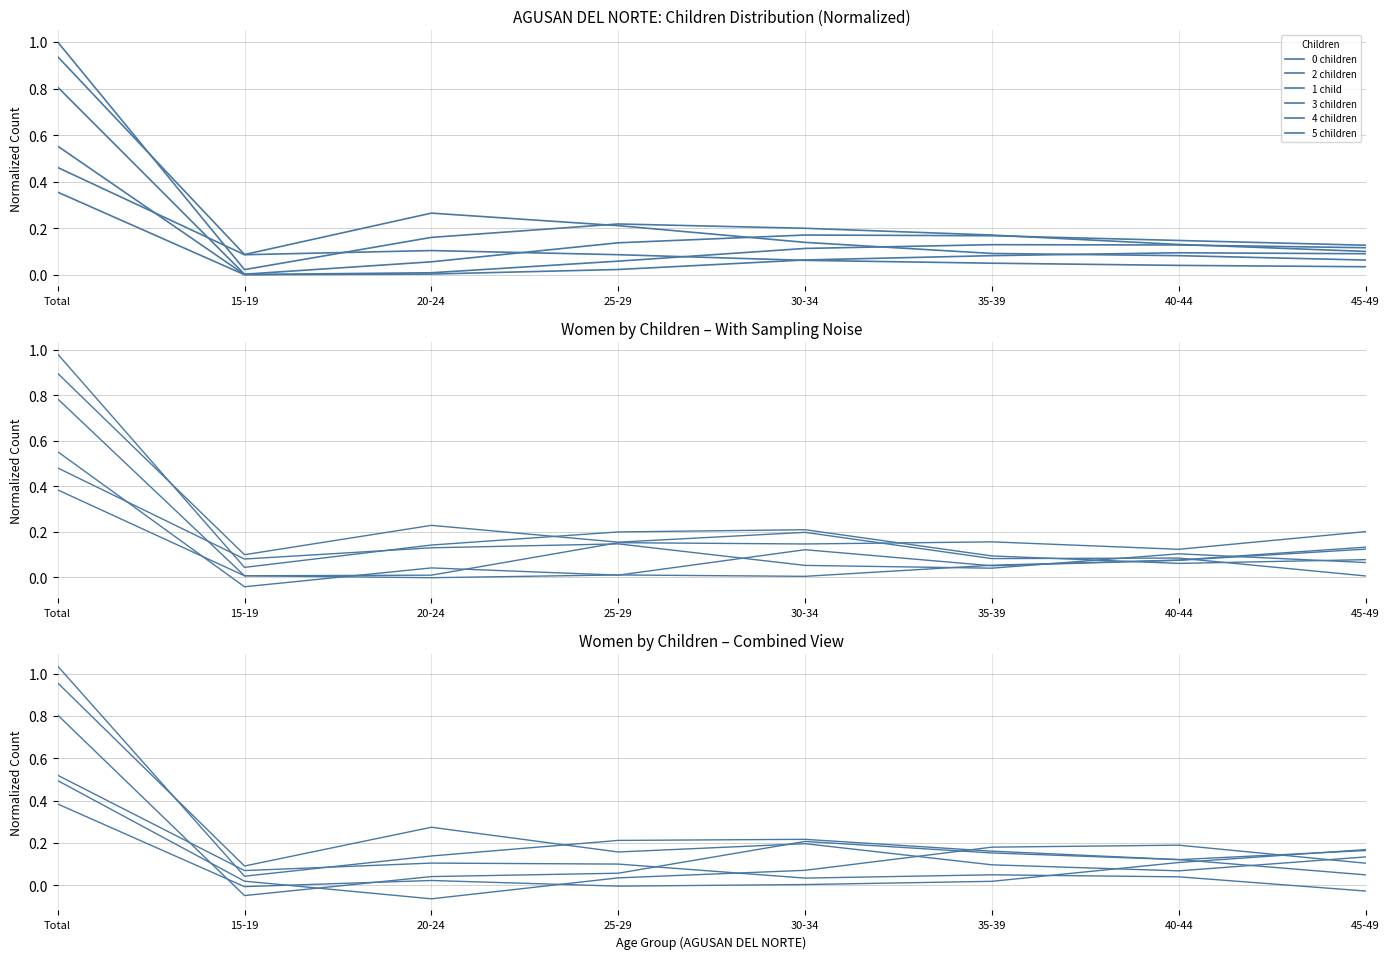

Reading left to right, transcribe all the data shown in this chart.

0 children: Total=0.5	15-19=0.1	20-24=0.1	25-29=0.1	30-34=0.0	35-39=0.0	40-44=0.0	45-49=-0.0
2 children: Total=1.0	15-19=0.0	20-24=0.1	25-29=0.2	30-34=0.2	35-39=0.2	40-44=0.1	45-49=0.0
1 child: Total=1.0	15-19=0.1	20-24=0.3	25-29=0.2	30-34=0.2	35-39=0.1	40-44=0.1	45-49=0.1
3 children: Total=0.8	15-19=-0.0	20-24=0.0	25-29=0.1	30-34=0.2	35-39=0.2	40-44=0.1	45-49=0.2
4 children: Total=0.5	15-19=0.0	20-24=-0.1	25-29=0.0	30-34=0.1	35-39=0.2	40-44=0.2	45-49=0.1
5 children: Total=0.4	15-19=-0.0	20-24=0.0	25-29=-0.0	30-34=0.0	35-39=0.0	40-44=0.1	45-49=0.2